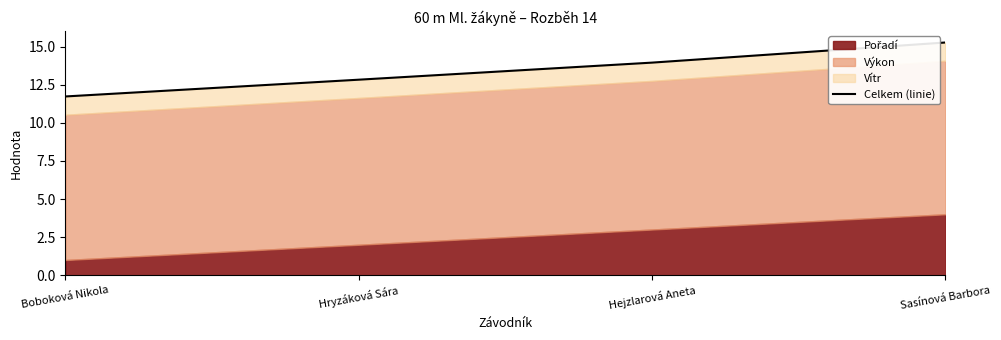

Between Boboková Nikola and Hejzlarová Aneta, which is larger?

Hejzlarová Aneta